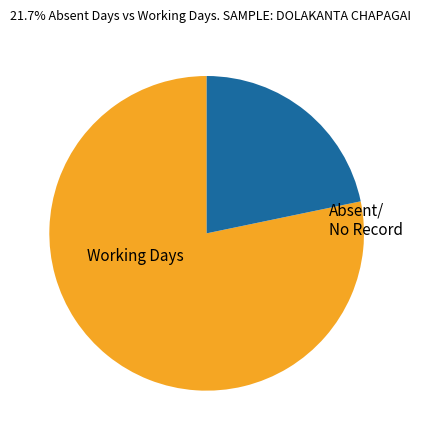

Is there any slice that represents more than half of the pie?

Yes